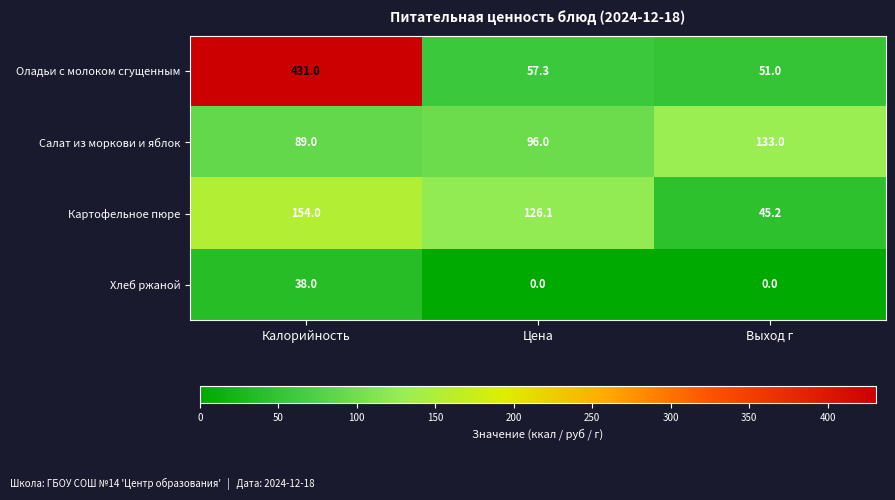

Between Калорийность and Цена, which series saw the biggest shift?

Оладьи с молоком сгущенным